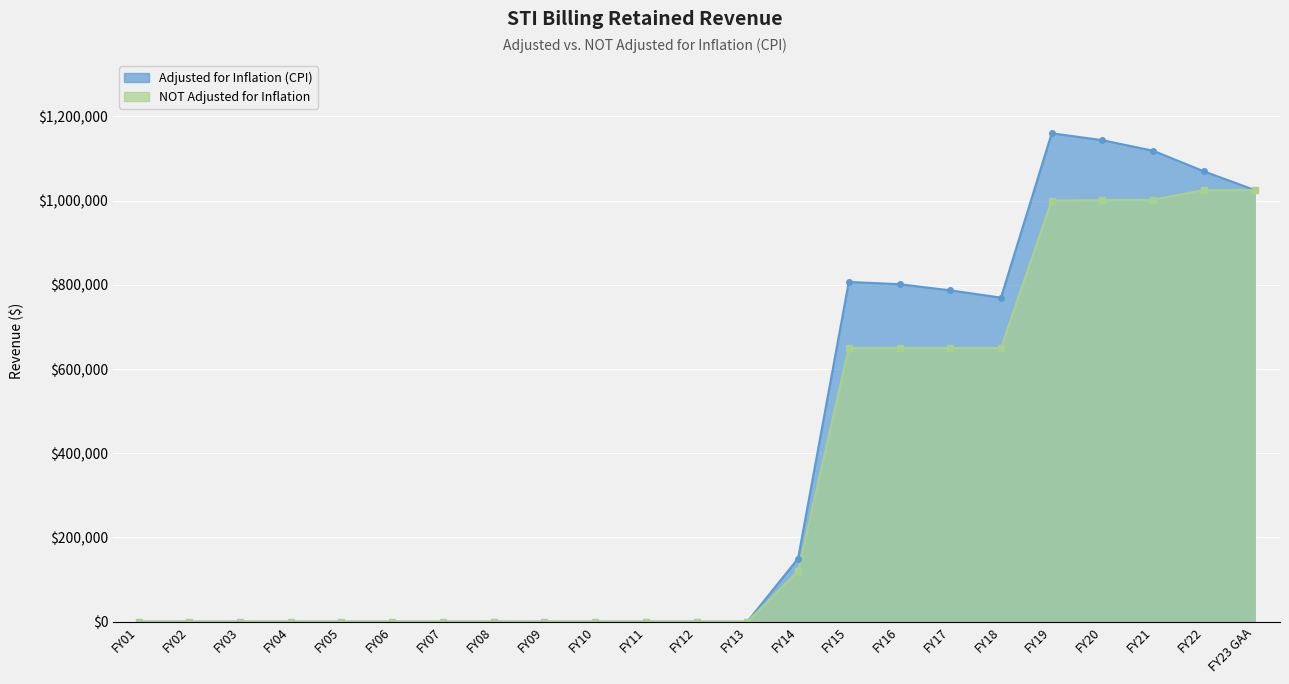

Rank the categories by Adjusted for Inflation (CPI) value from lowest to highest.

FY01, FY02, FY03, FY04, FY05, FY06, FY07, FY08, FY09, FY10, FY11, FY12, FY13, FY14, FY18, FY17, FY16, FY15, FY23 GAA, FY22, FY21, FY20, FY19